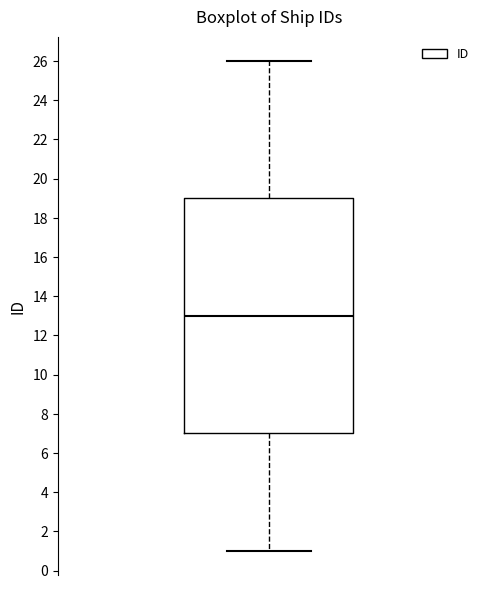

Transcribe this box plot: give where the median line is, the range the box spans, and where the two whiskers end, as read against the y-axis. The values are not printed on the chart, so give them approximately, as read against the axis.

median 13, box 7 to 19, whiskers 1 to 26